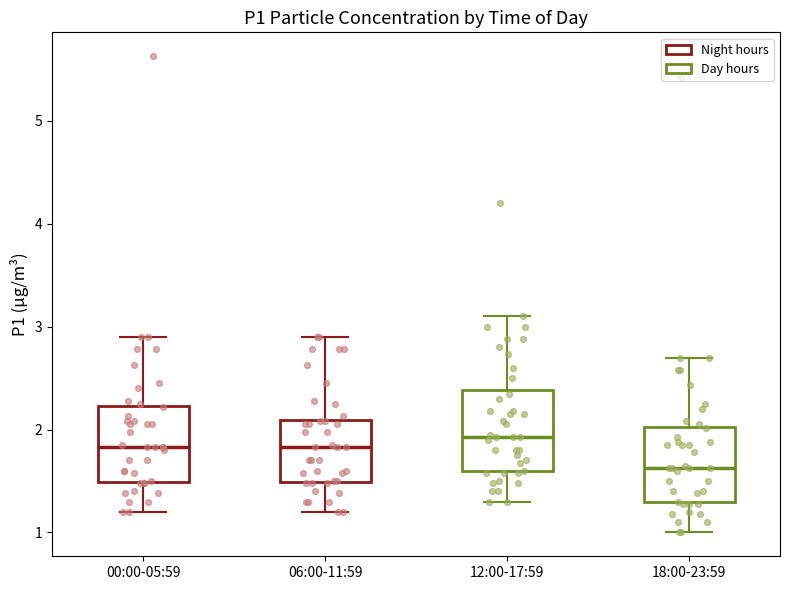

Reading left to right, read every box against the y-axis: the position of its median line, the range the box covers, and the ends of its whiskers. The values are not printed on the chart, so give them approximately, as read against the axis.

00:00-05:59: median 1.8, box 1.5 to 2.2, whiskers 1.2 to 2.9
06:00-11:59: median 1.8, box 1.5 to 2.1, whiskers 1.2 to 2.9
12:00-17:59: median 1.9, box 1.6 to 2.4, whiskers 1.3 to 3.1
18:00-23:59: median 1.6, box 1.3 to 2.0, whiskers 1.0 to 2.7